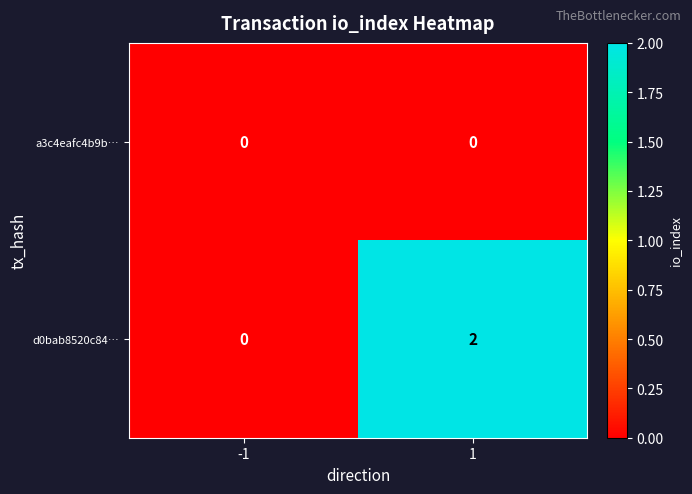

What is the greatest value displayed?

2